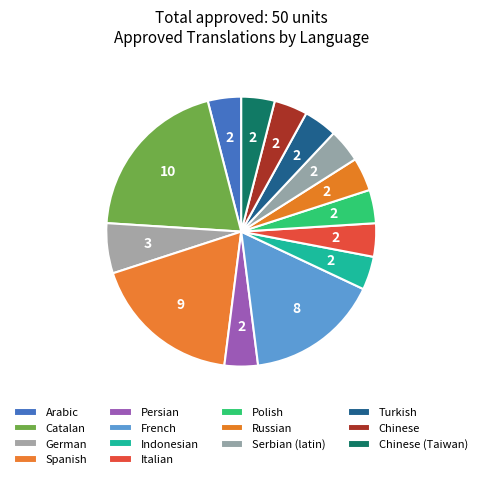

Is it true that German is 1% of the pie?

False